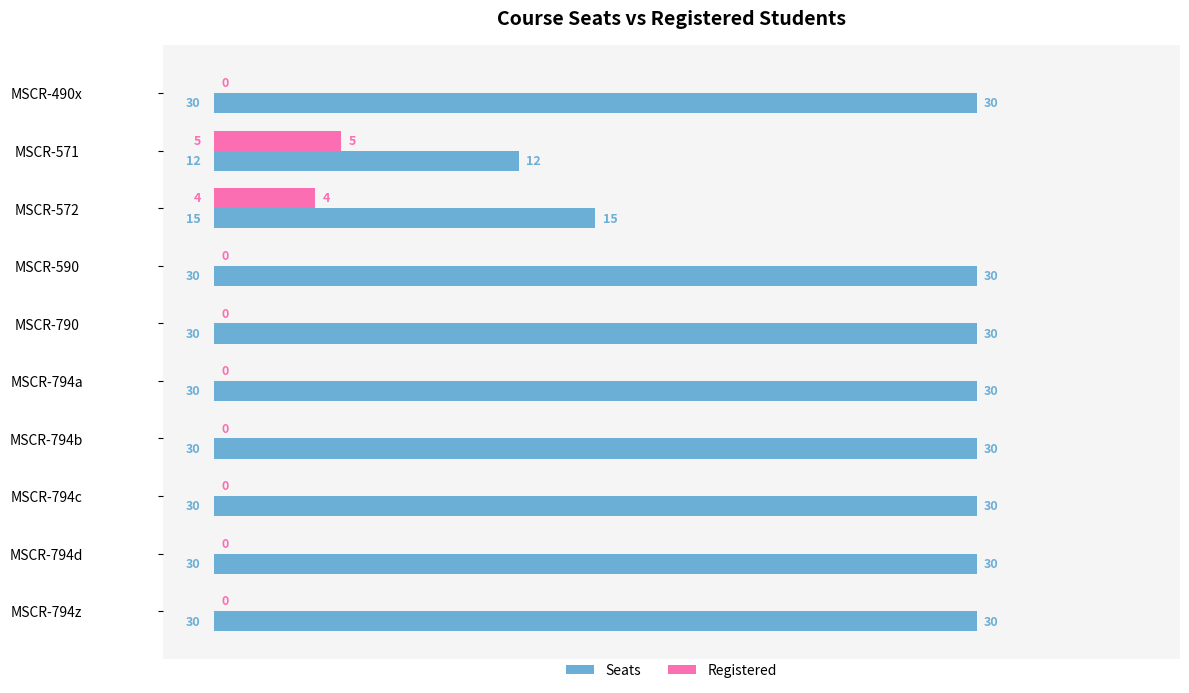

Between MSCR-571 and MSCR-794z, which series saw the biggest shift?

Seats